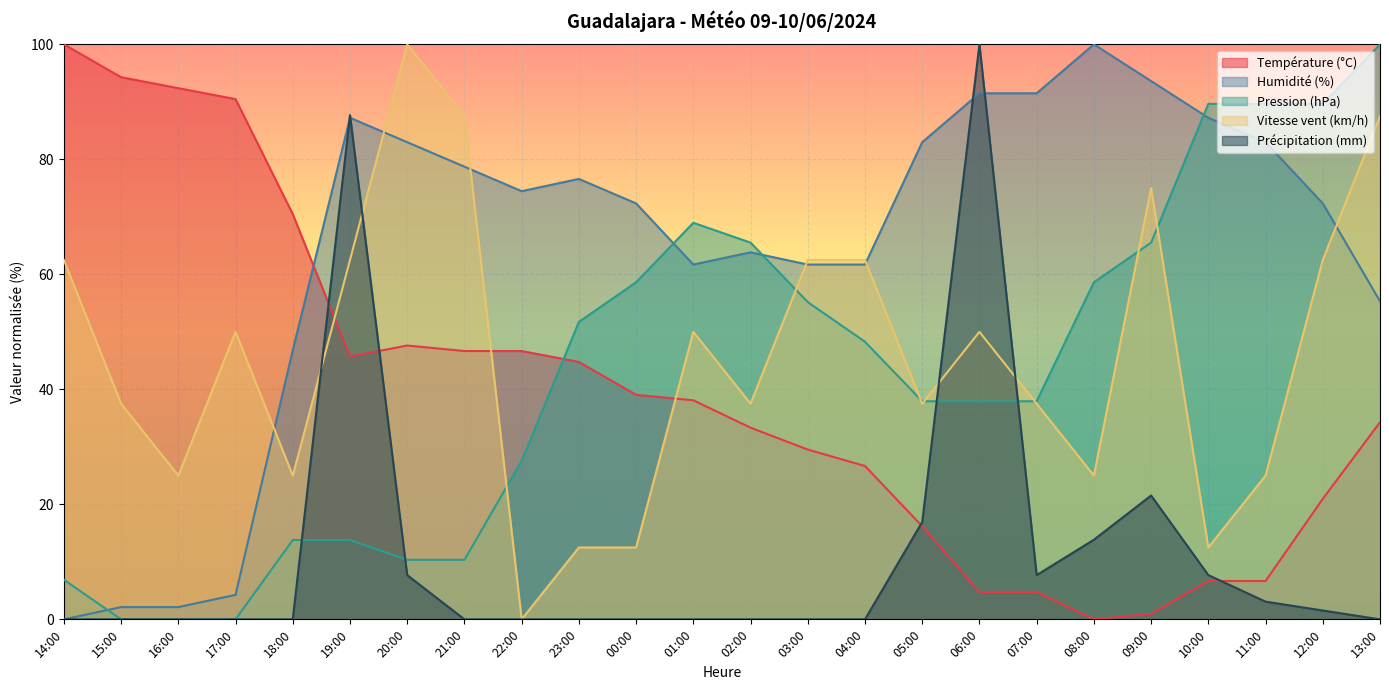

The Vitesse vent (km/h) series shows 20.8 at 06:00. True or false?

False